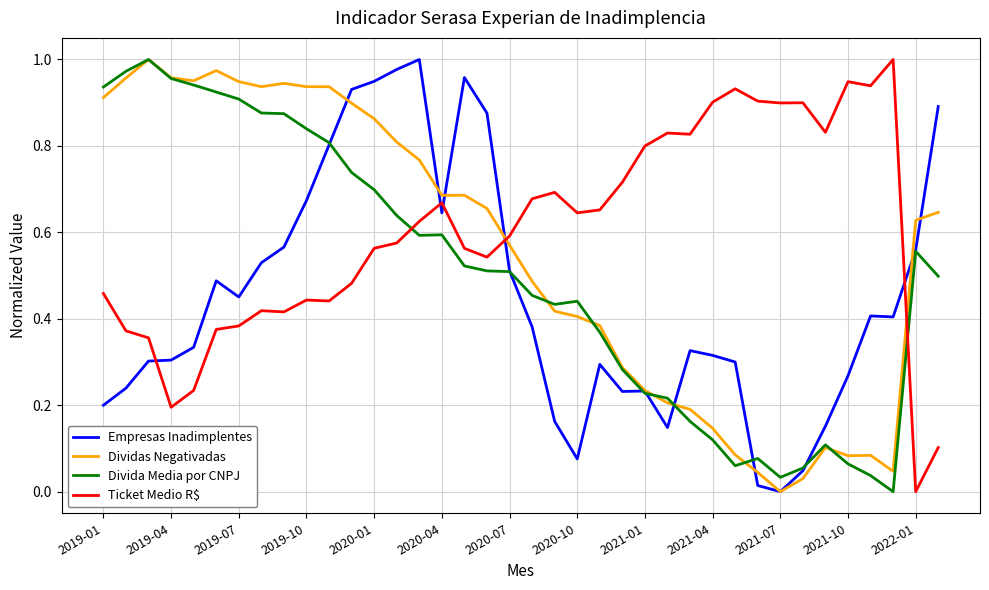

Which series has the largest total across all categories?

Ticket Medio R$